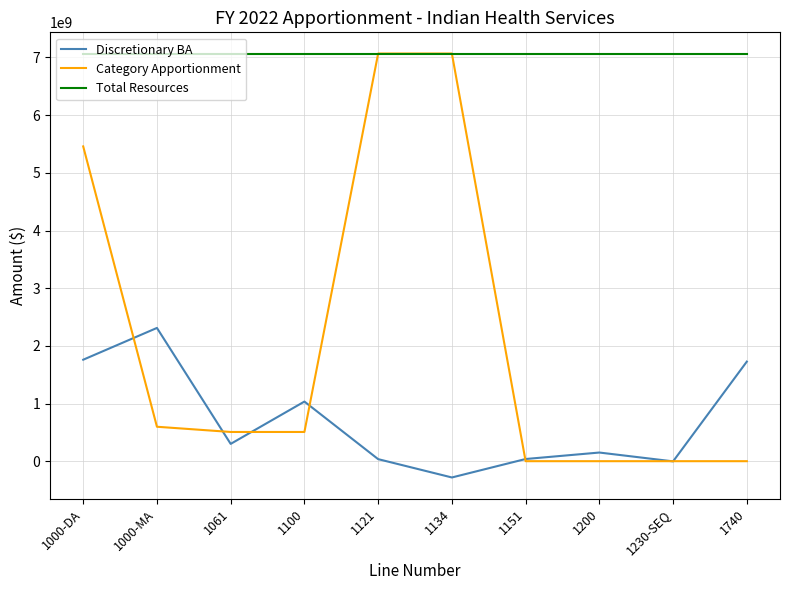

True or false: Total Resources and Discretionary BA intersect in this chart.

False